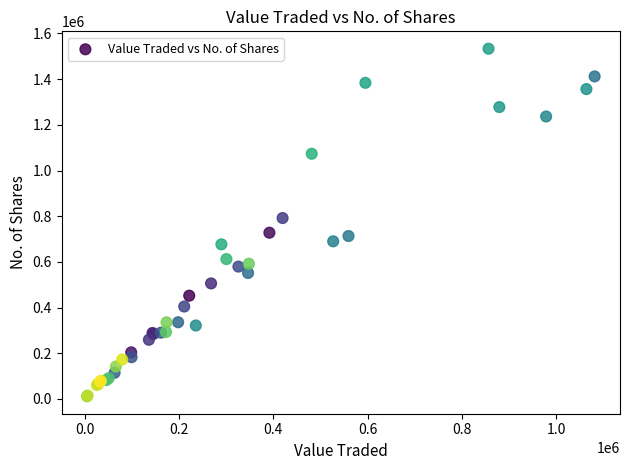

What Y value in the scatter plot is closest to 772312?

791916